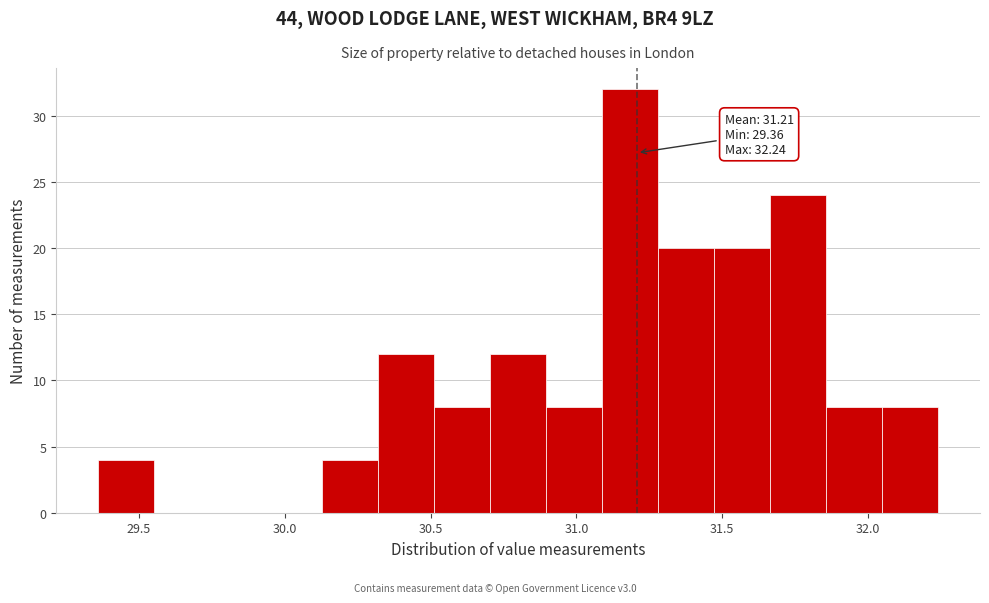

Read against the x-axis, roughly where is the centre of the tallest bar?

31.20